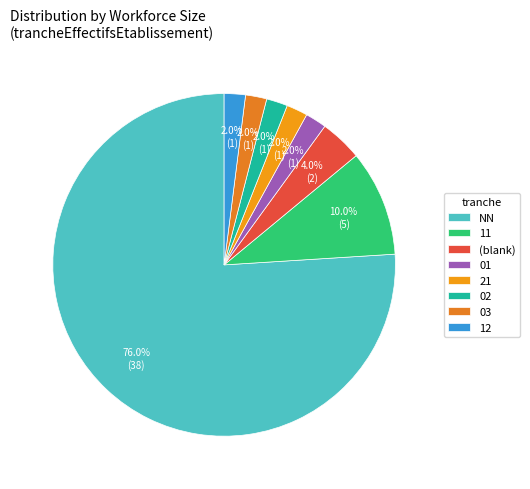

Which slice is the largest?

NN